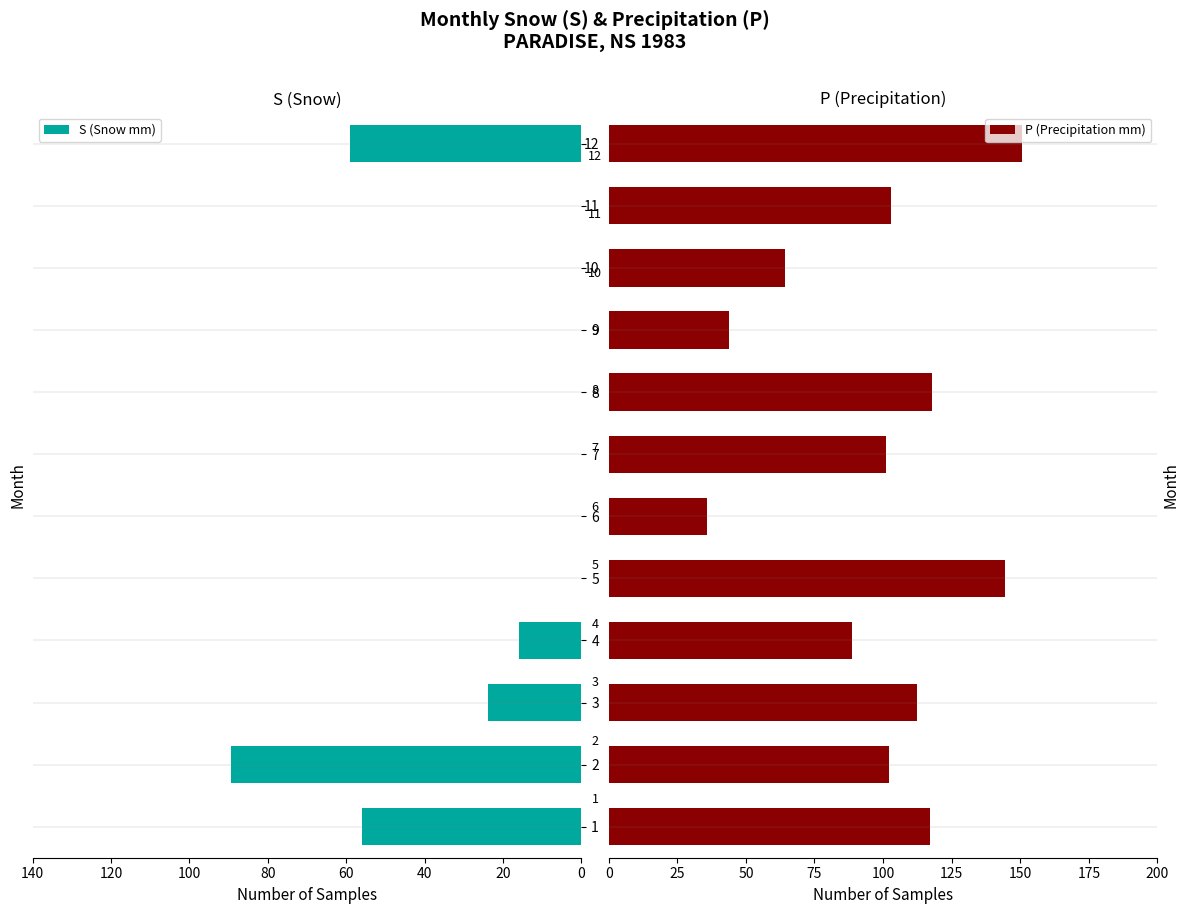

What are all the series names shown in the legend?

S (Snow mm), P (Precipitation mm)